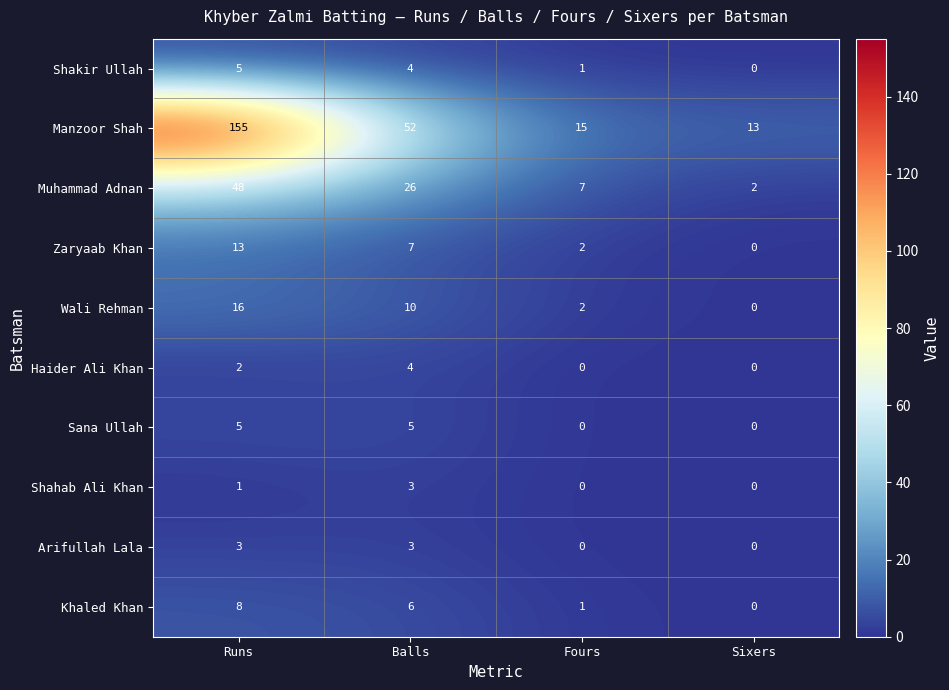

The value of Arifullah Lala at Balls is 3. True or false?

True